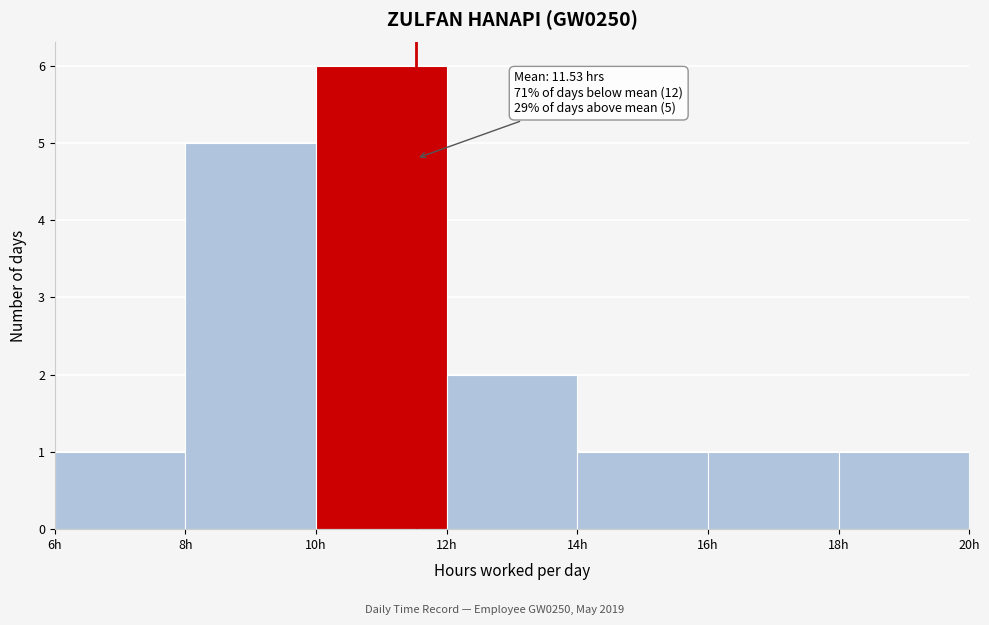

Over which range of the x-axis is the bar tallest?

10 to 12